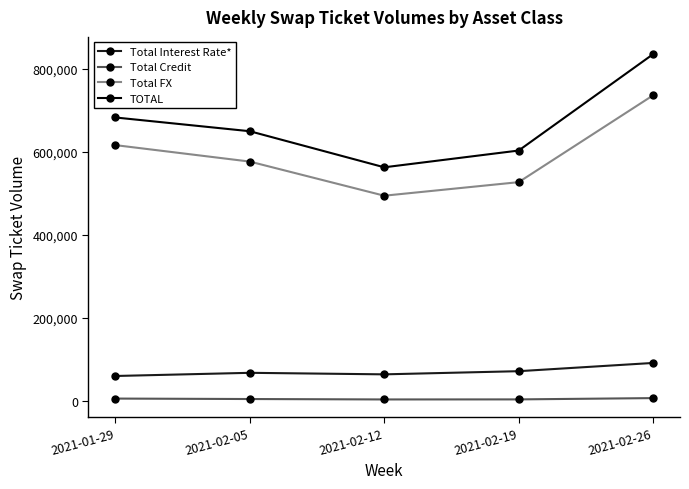

Which series has the widest spread of values?

TOTAL